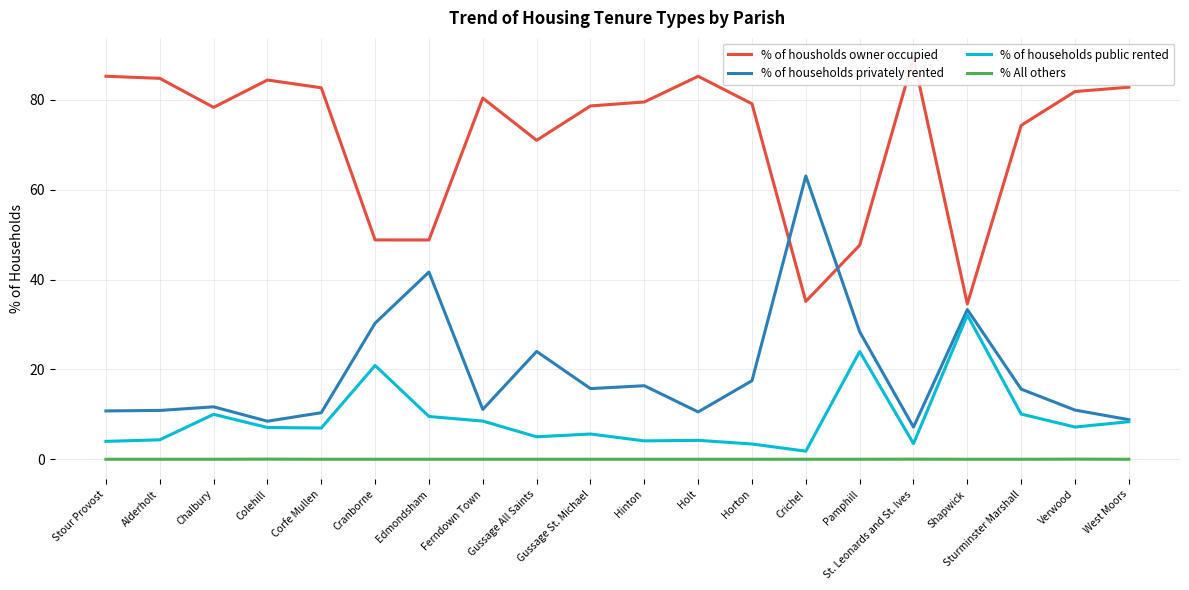

After their last crossing, which series has the higher values: % of housholds owner occupied or % of households privately rented?

% of housholds owner occupied